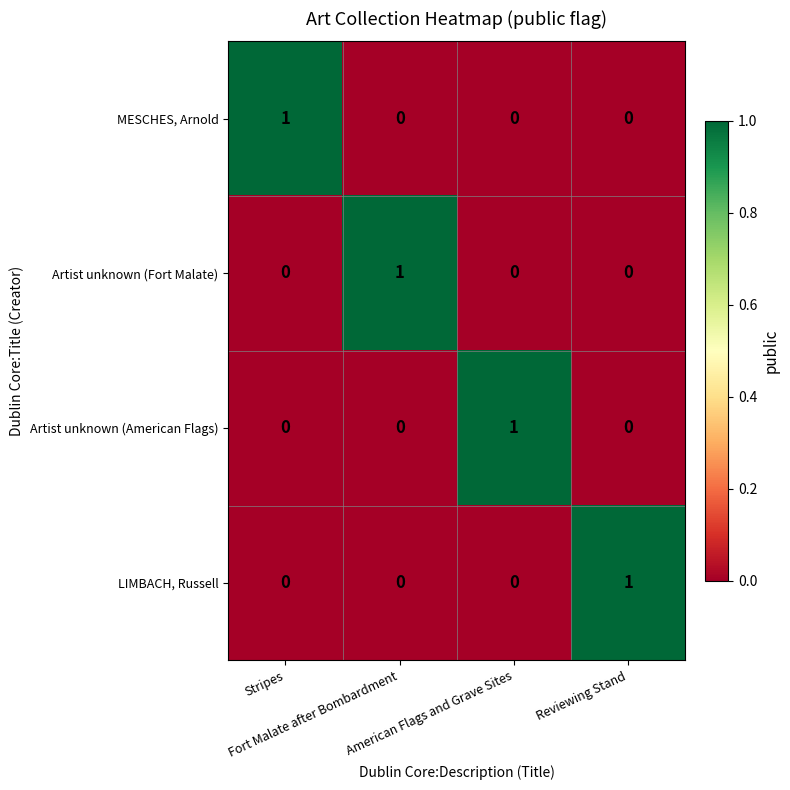

What is the spread (max minus min) of values at American Flags and Grave Sites?

1